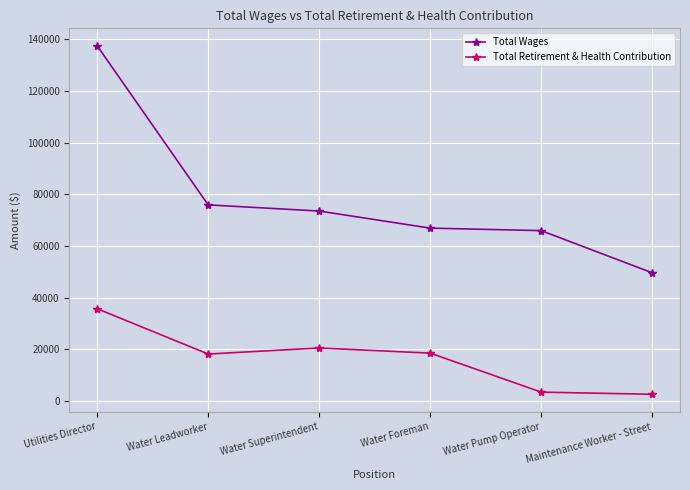

The value of Total Retirement & Health Contribution at Water Pump Operator is 3404. True or false?

True